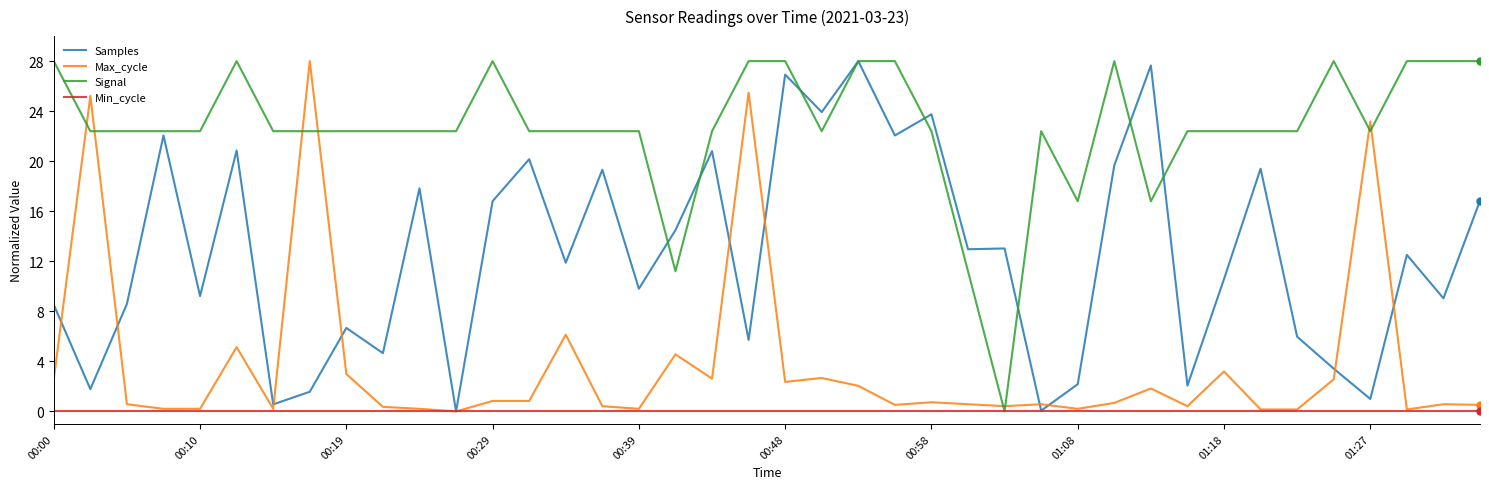

What is the highest value of the Samples series?

28.0